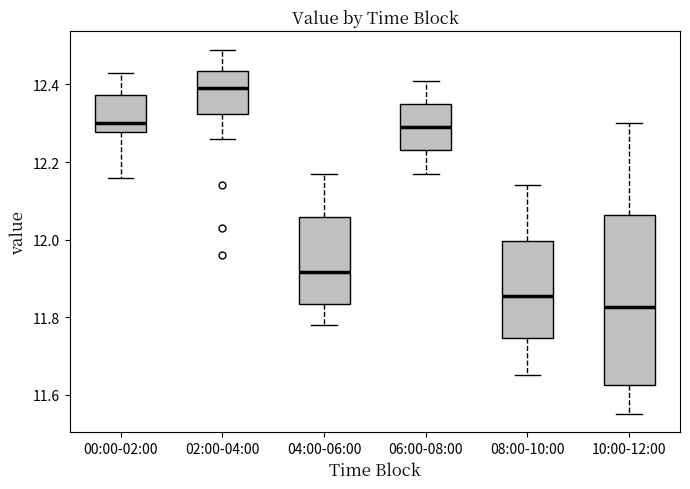

Comparing the boxes themselves (not the whiskers), which one is the tallest?

10:00-12:00